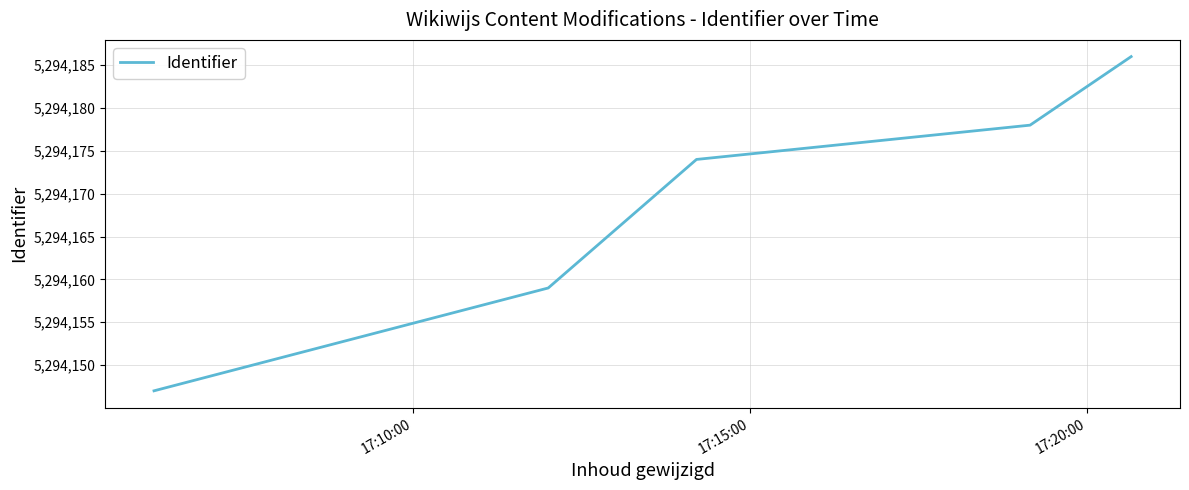

What is the difference between the second highest and minimum values?

31